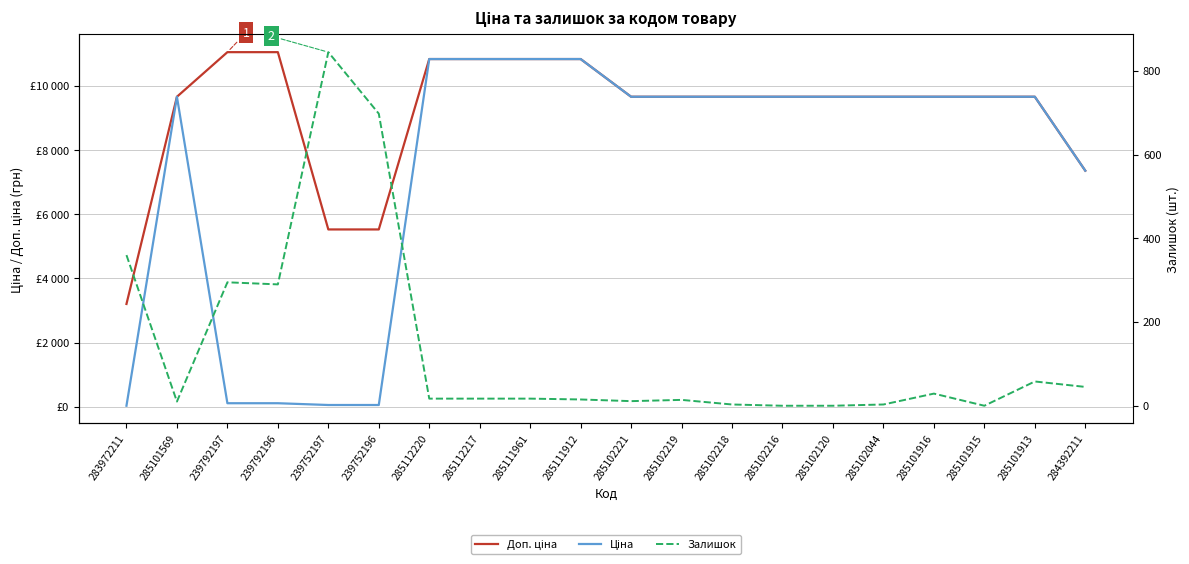

List the series in order of their peak value, highest first.

Доп. ціна, Ціна, Залишок